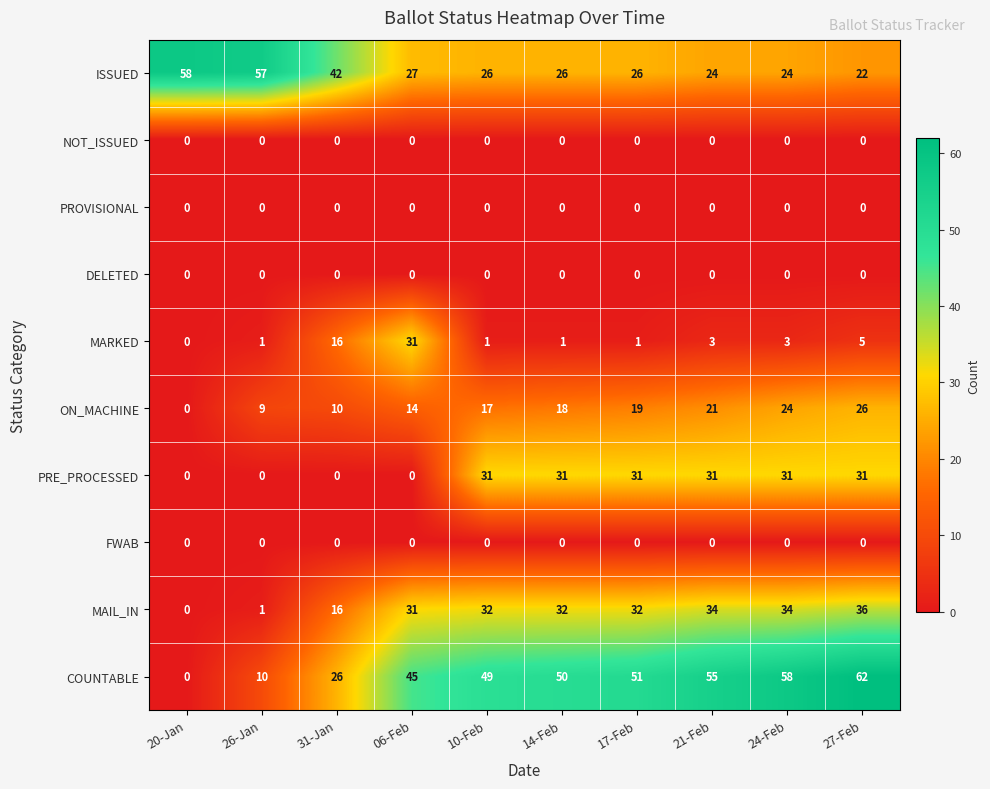

What is the difference between the second highest and second lowest values in the MAIL_IN series?

33